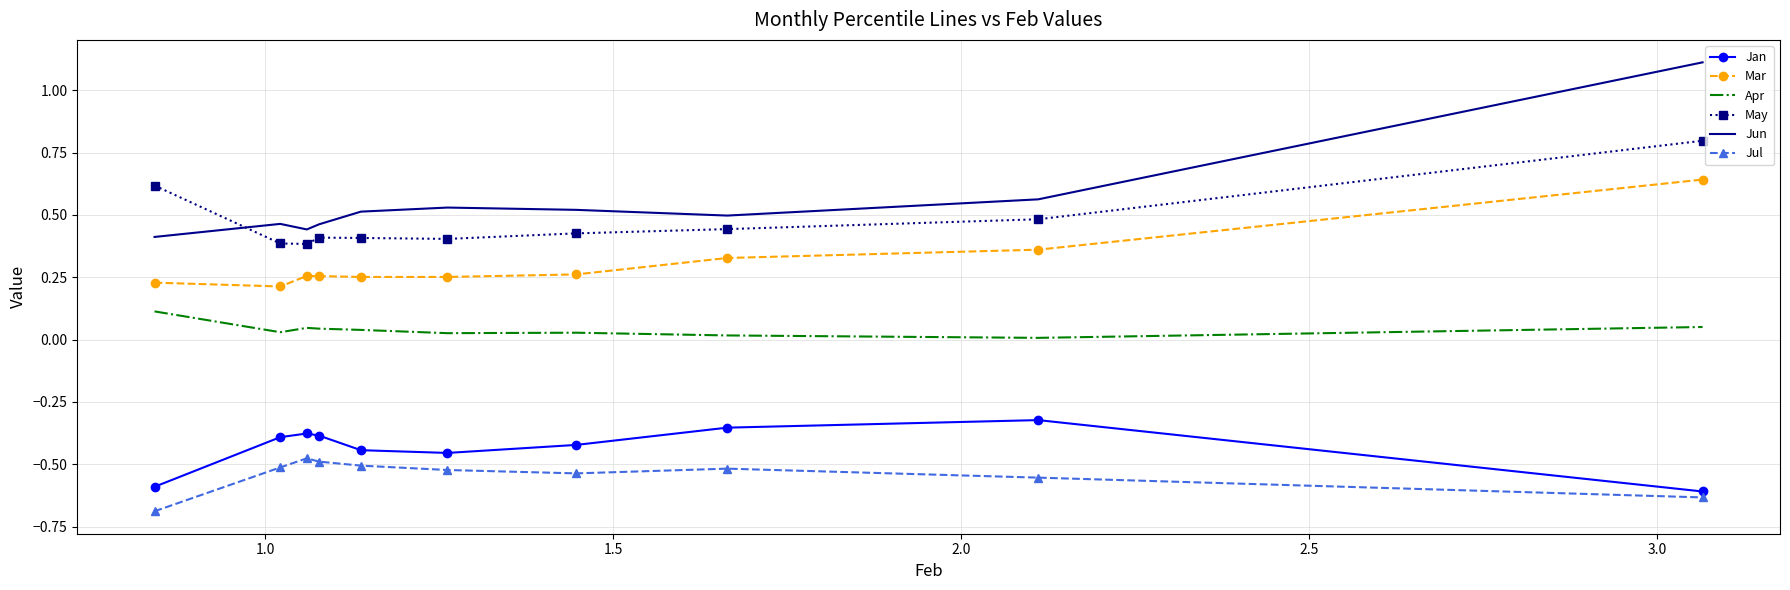

What is the minimum value shown in the chart?

-0.7